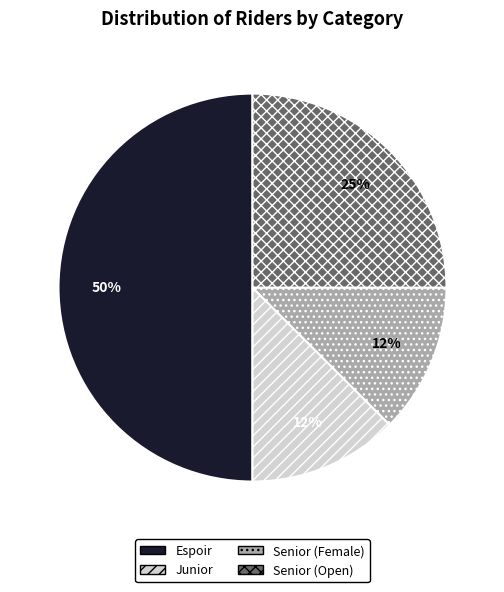

To the nearest percent, what is the average slice percentage?

25%